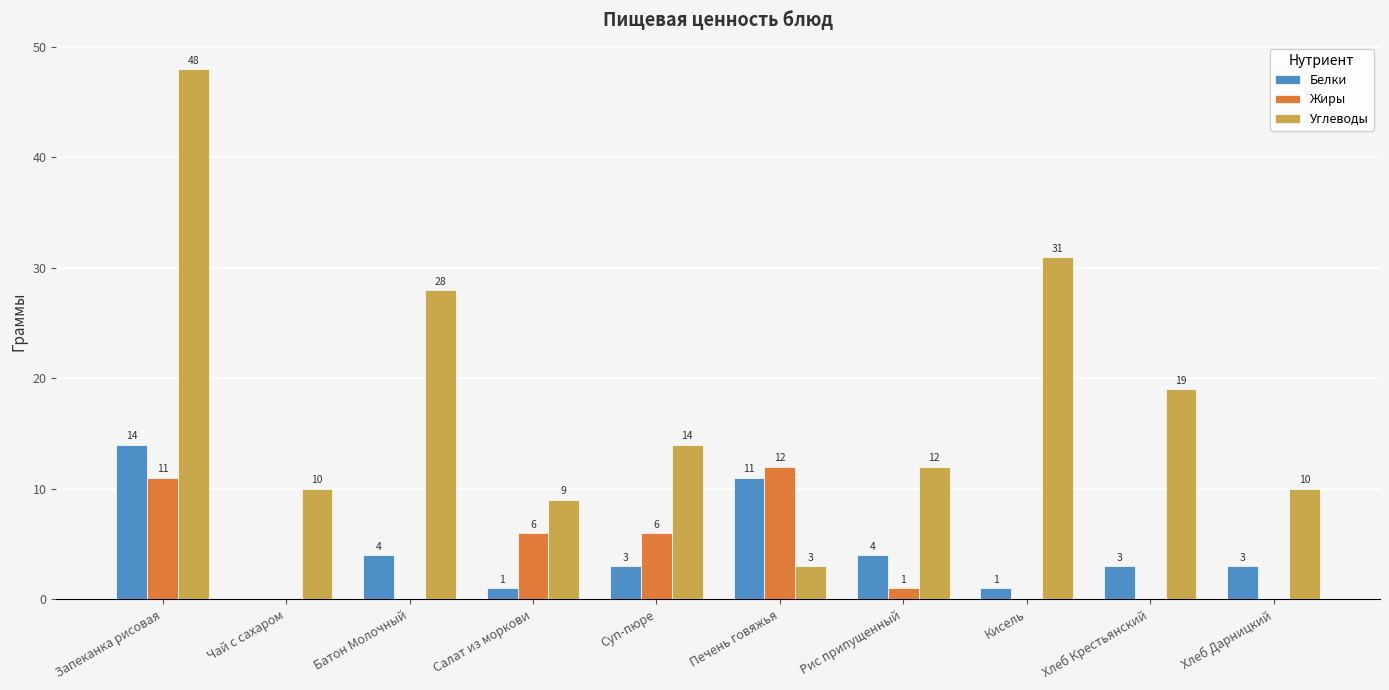

What is the average value of the Углеводы series?

18